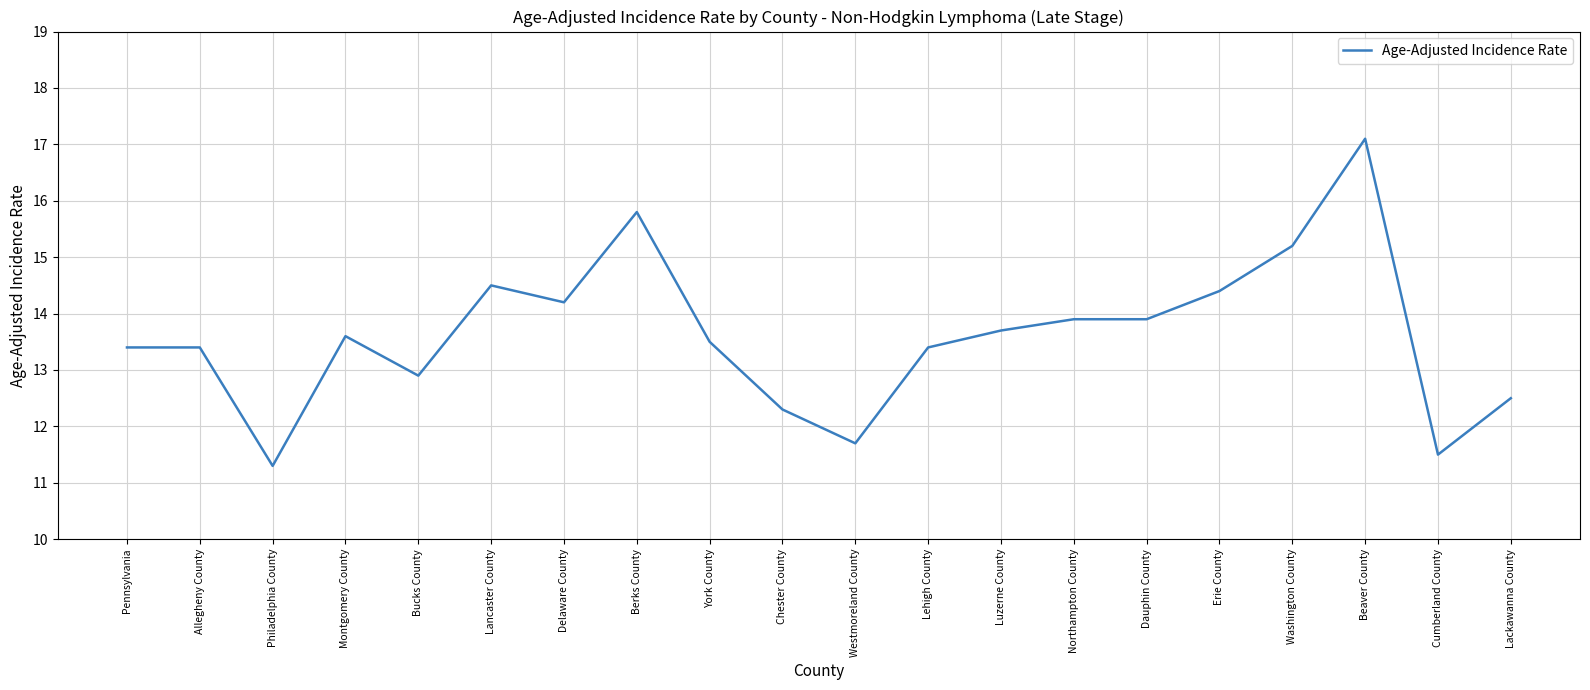

Read the value at Westmoreland County.

11.7